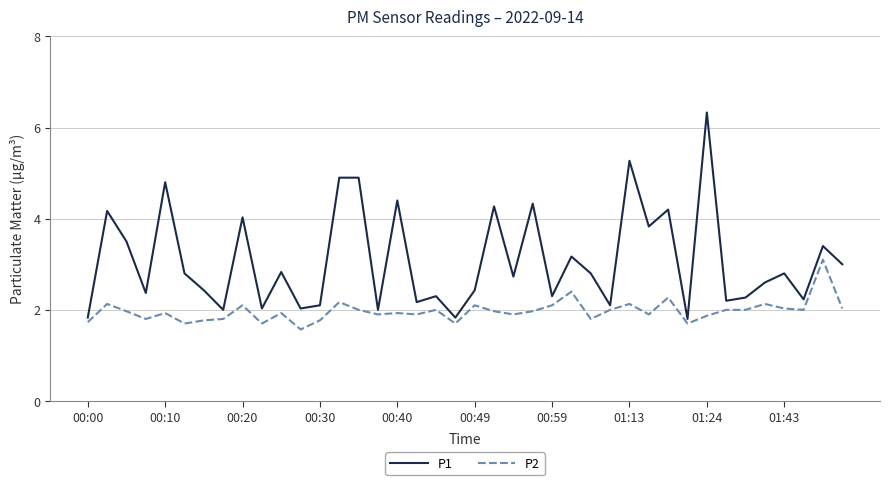

What is the greatest value displayed?

6.3